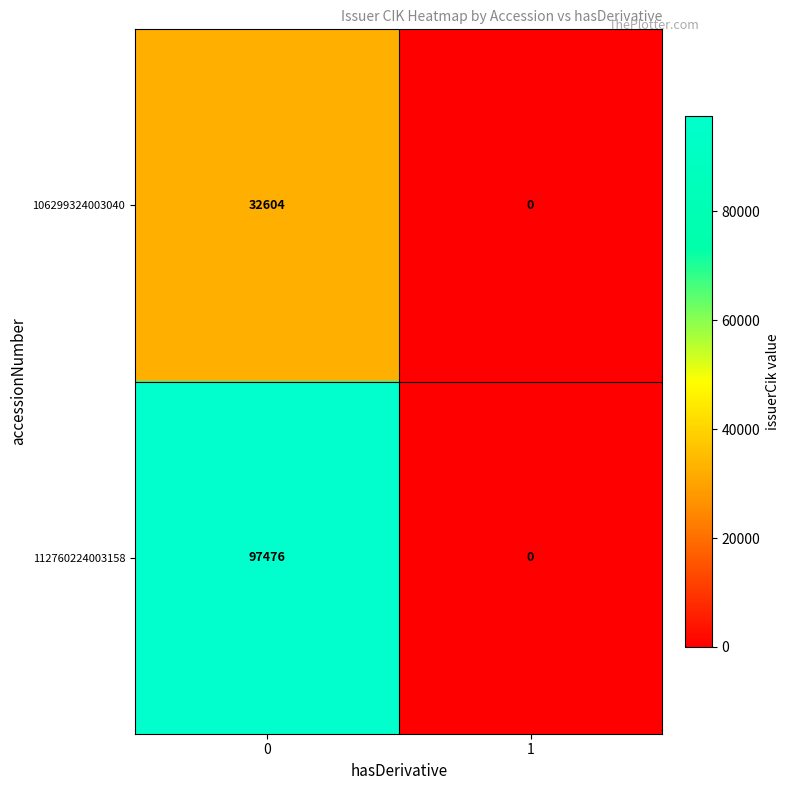

Which series has the largest total across all categories?

112760224003158